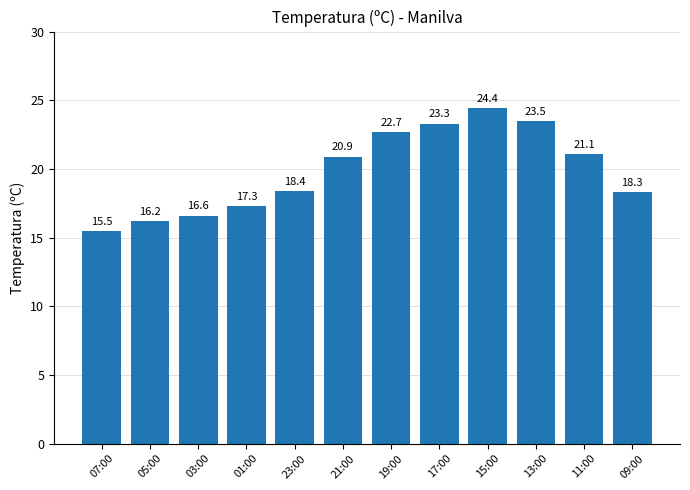

How many bars are there in total?

12